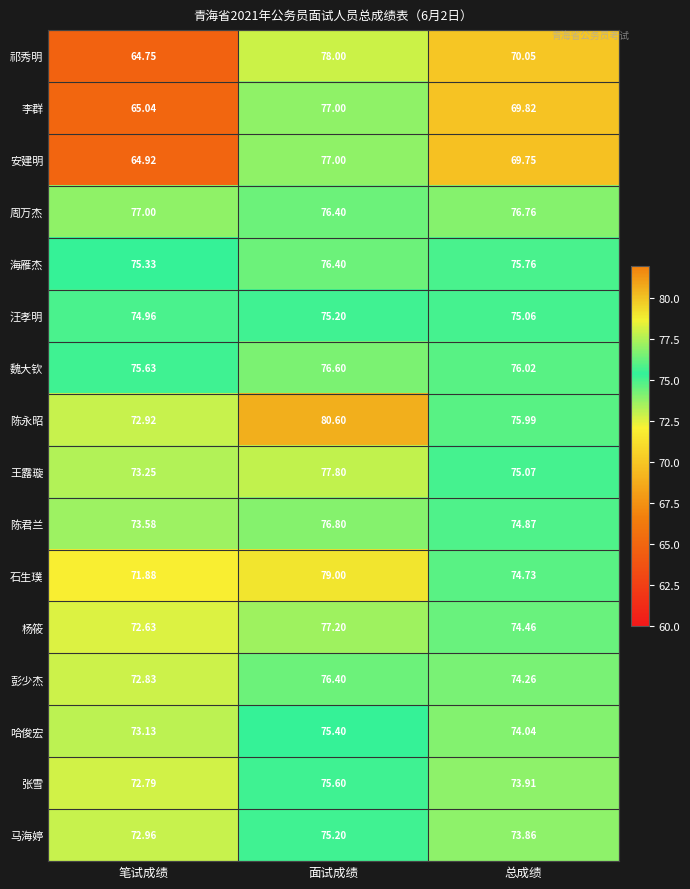

Rank the categories by 陈永昭 value from lowest to highest.

笔试成绩, 总成绩, 面试成绩